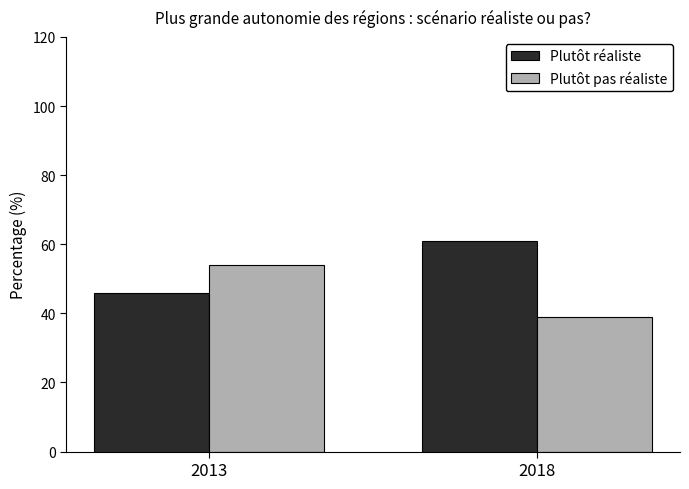

Is the value of Plutôt réaliste at 2018 greater than the value of Plutôt pas réaliste at 2013?

Yes